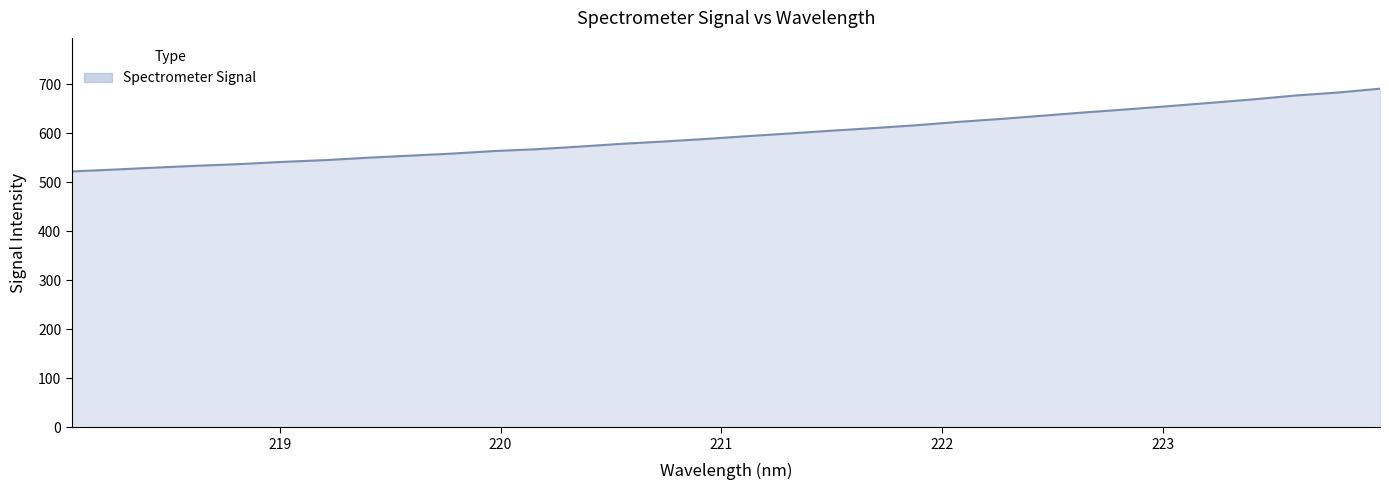

What is the maximum value shown in the chart?

690.7